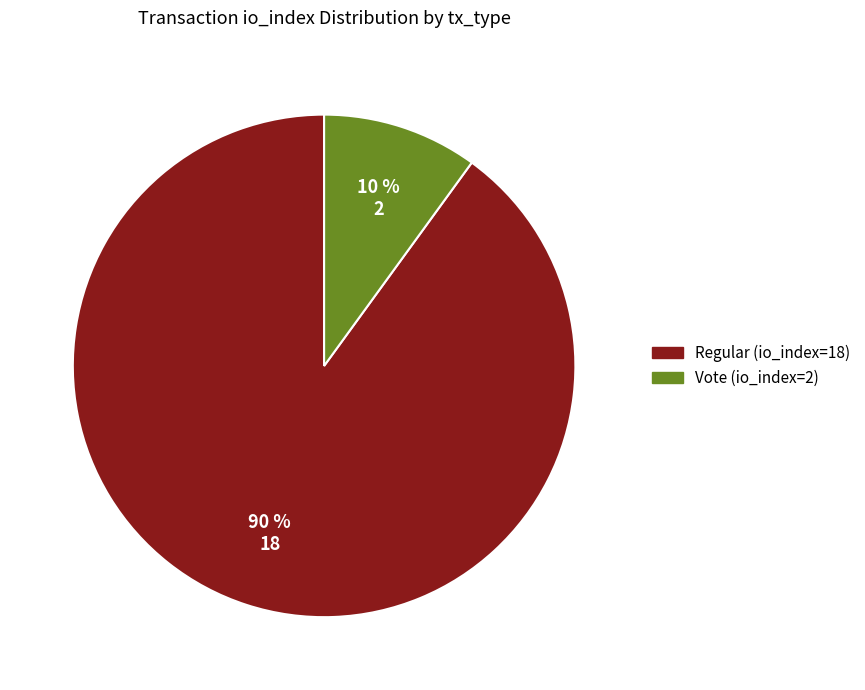

What is the largest slice in the pie chart?

Regular (io_index=18)